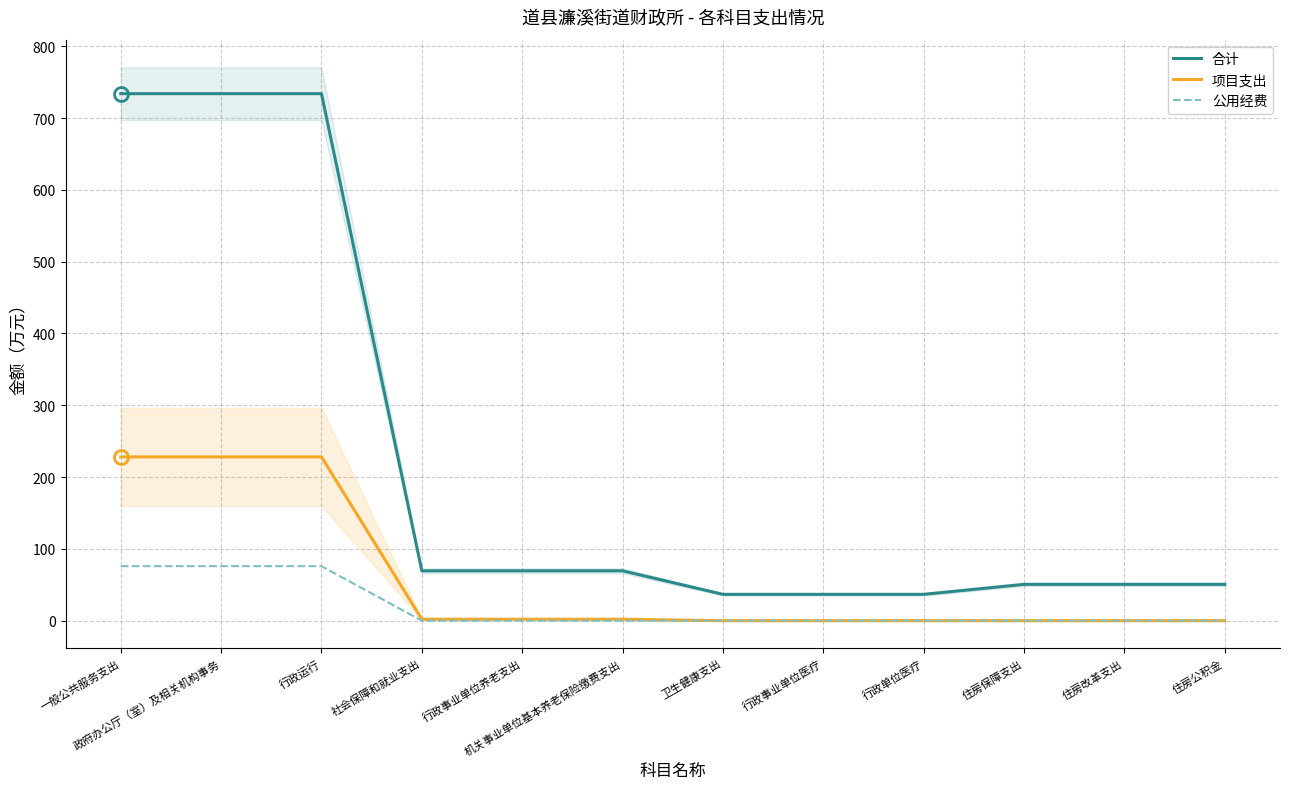

What is the total value across all series at 行政运行?

1038.0